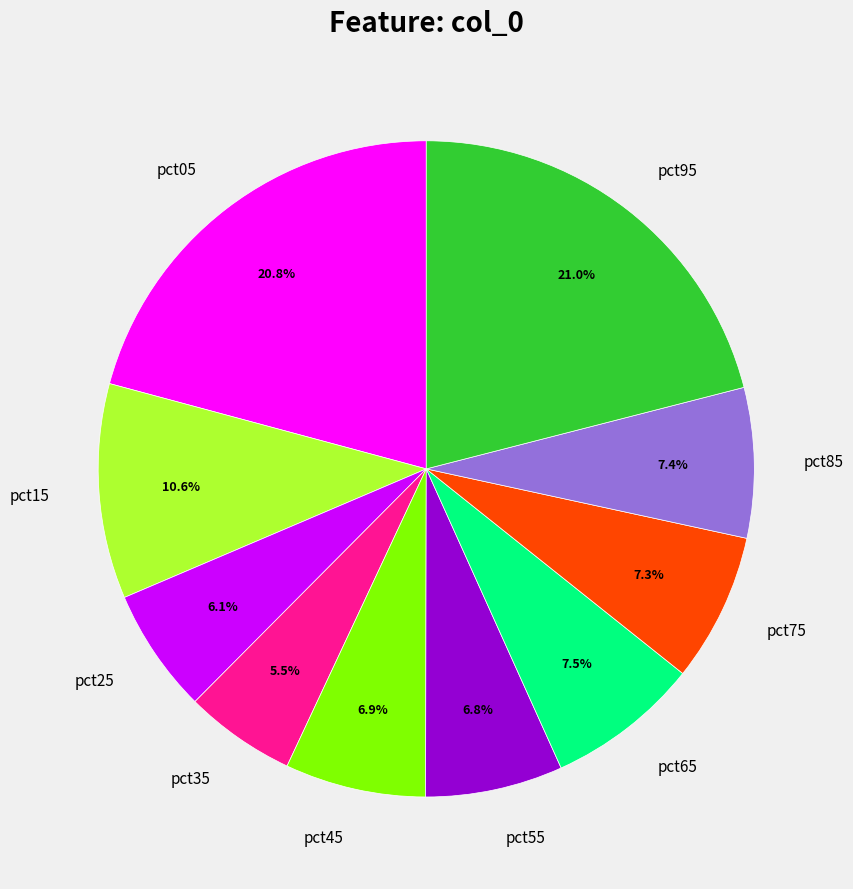

To the nearest percent, what is the combined percentage of pct65 and pct75?

15%